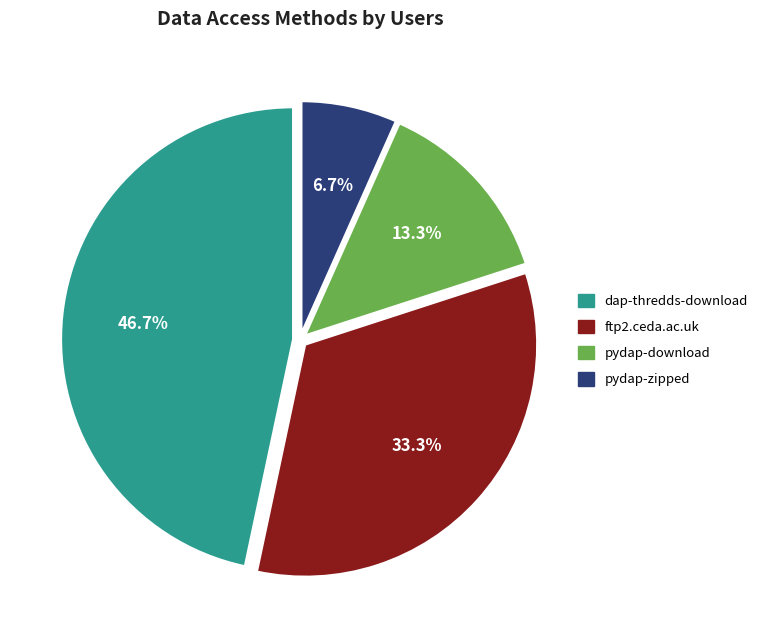

What percentage is the pydap-zipped slice, to the nearest percent?

7%